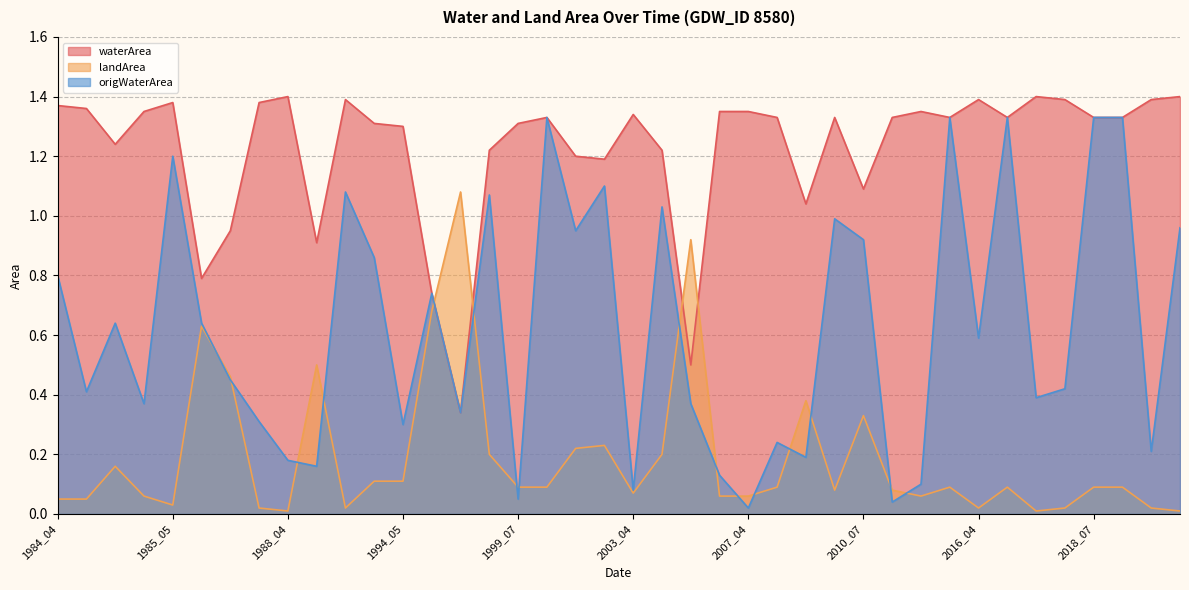

True or false: landArea and origWaterArea cross at least once.

True